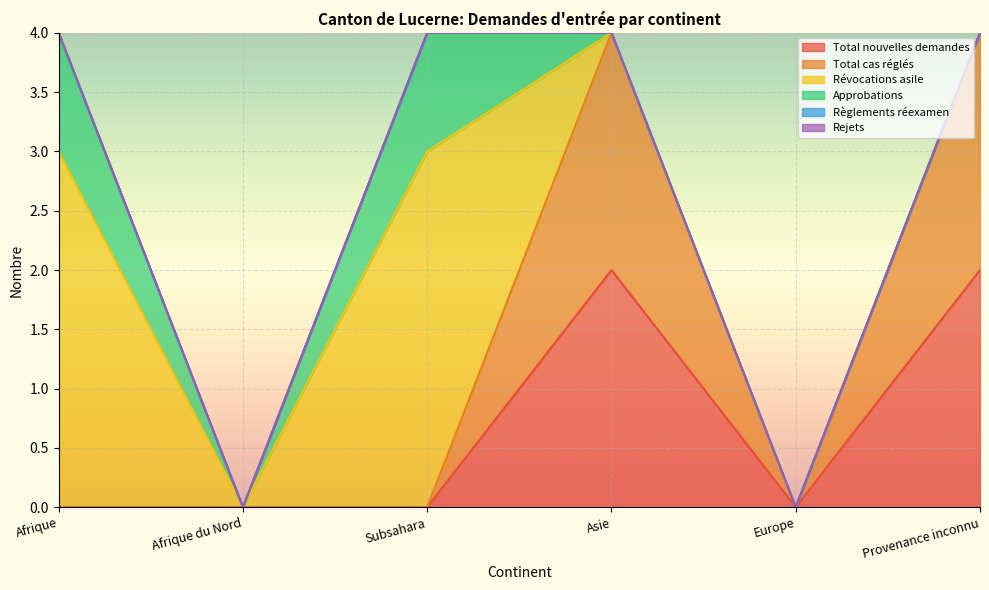

The value of Approbations at Afrique du Nord is 0. True or false?

True